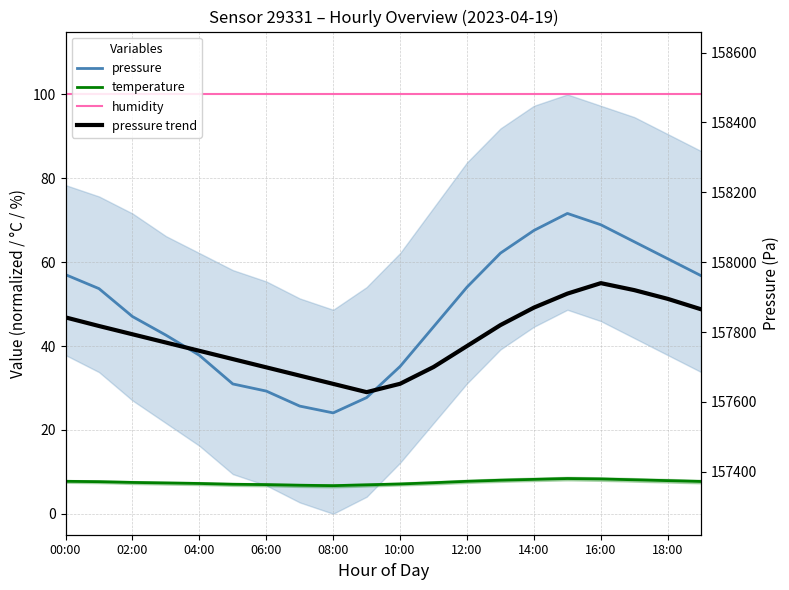

Reading left to right, transcribe all the data shown in this chart.

pressure: 57.0	53.7	47.0	42.6	37.8	31.0	29.3	25.7	24.1	27.7	35.1	44.6	54.1	62.2	67.6	71.6	68.9	64.9	60.8	56.8
temperature: 7.7	7.7	7.5	7.3	7.2	7.0	7.0	6.8	6.7	6.9	7.1	7.4	7.7	8.0	8.2	8.4	8.3	8.1	7.9	7.7
humidity: 100.0	100.0	100.0	100.0	100.0	100.0	100.0	100.0	100.0	100.0	100.0	100.0	100.0	100.0	100.0	100.0	100.0	100.0	100.0	100.0
pressure trend: 157842.0	157817.3	157793.6	157770.0	157746.3	157722.7	157699.0	157675.4	157651.7	157628.0	157652.0	157700.0	157760.0	157820.0	157870.0	157910.0	157940.0	157920.0	157895.0	157865.0